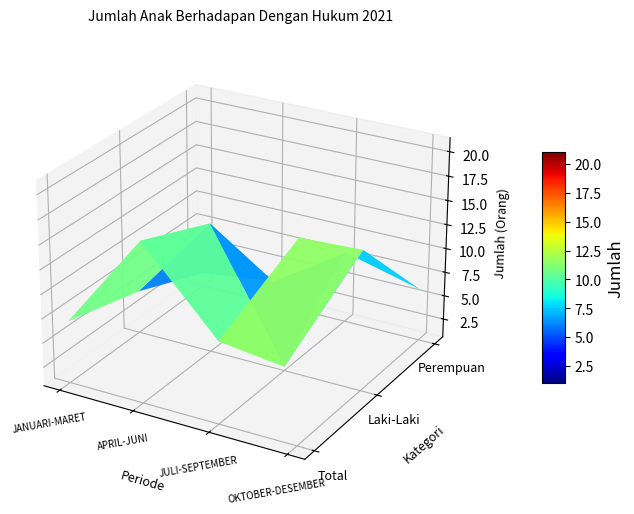

Which has a higher value, Laki-Laki or Perempuan?

Laki-Laki